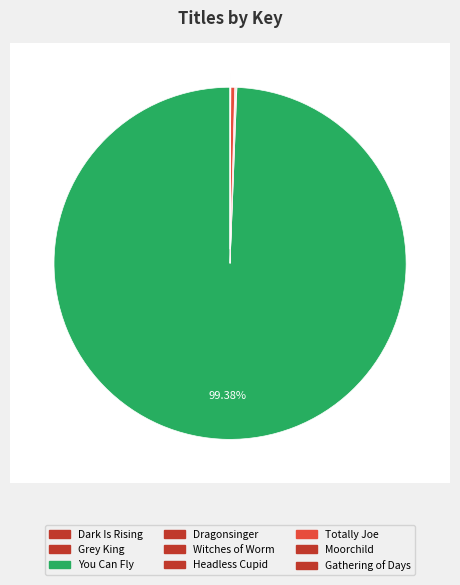

Which category has the biggest portion of the pie?

You Can Fly